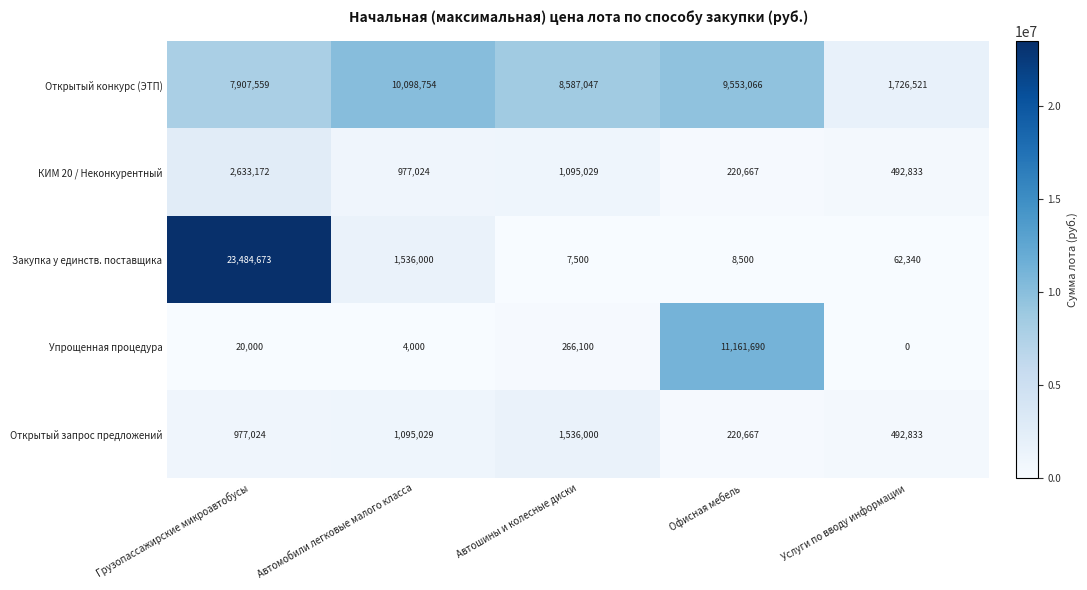

What is the sum of the Закупка у единств. поставщика values at Автомобили легковые малого класса and Услуги по вводу информации?

1598340